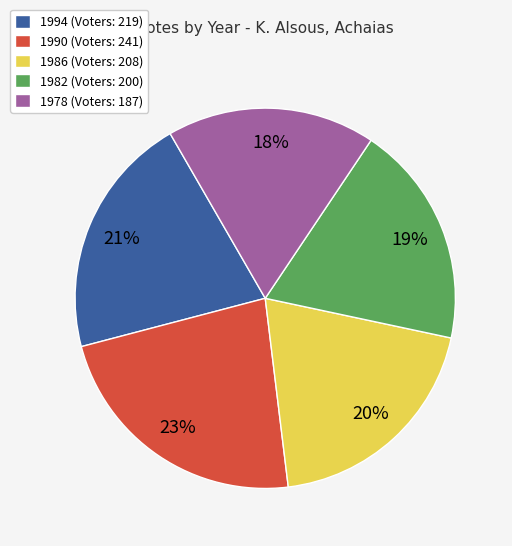

To the nearest percent, what percentage of the pie is 1978?

18%